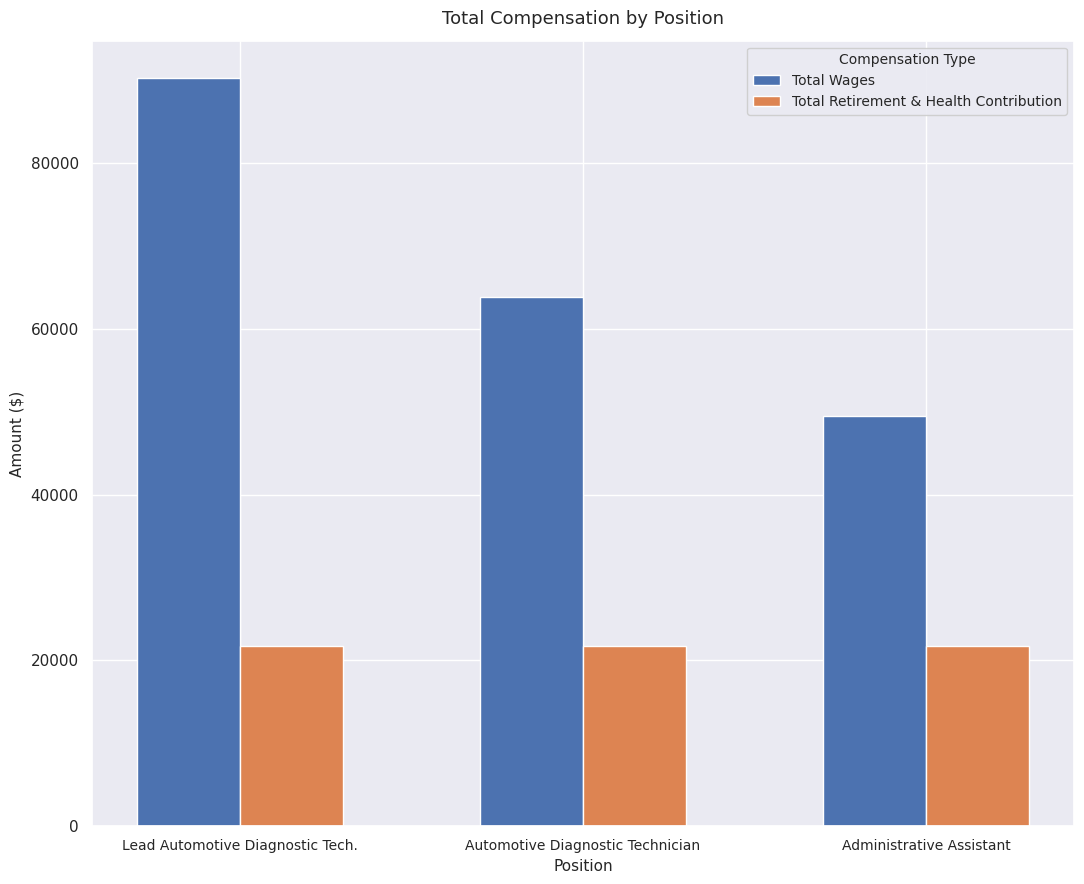

What is the value of the Total Wages bar at the 3rd from the left?

49449